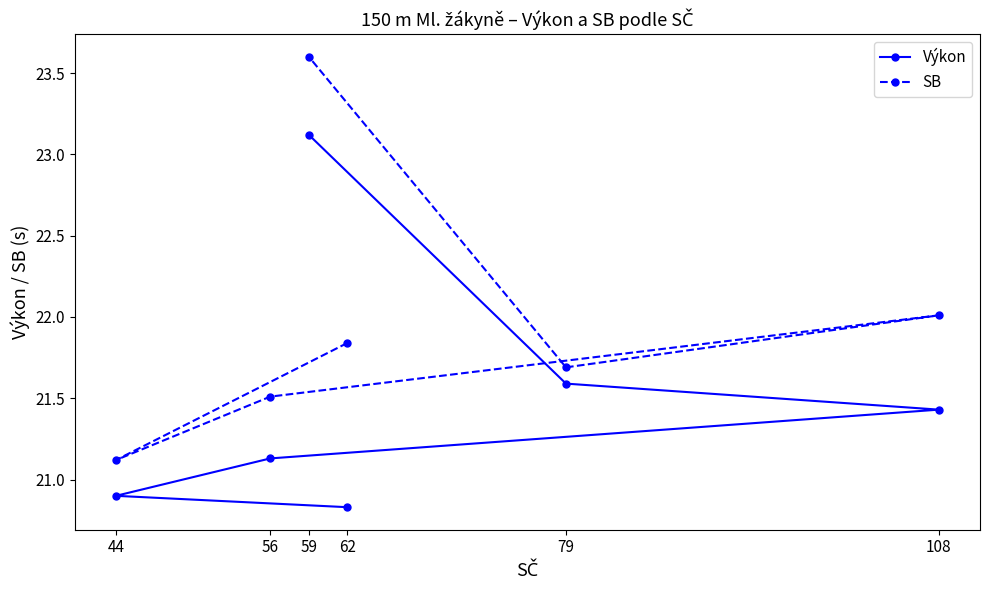

What is the difference between the Výkon values at 108 and 79?

0.2